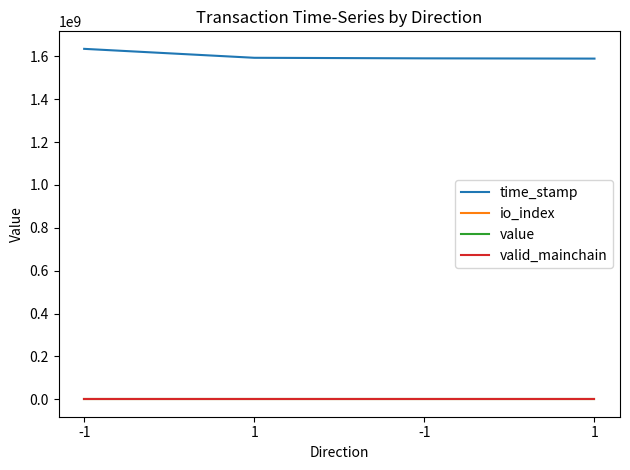

Does the chart have visible grid lines?

No